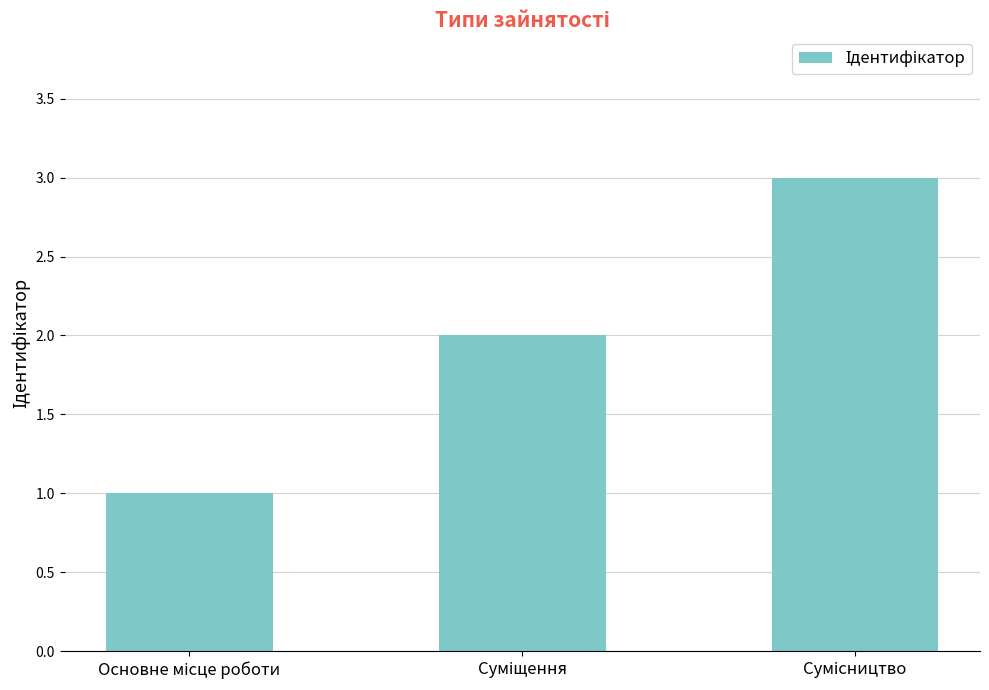

What is the sum of all values?

6